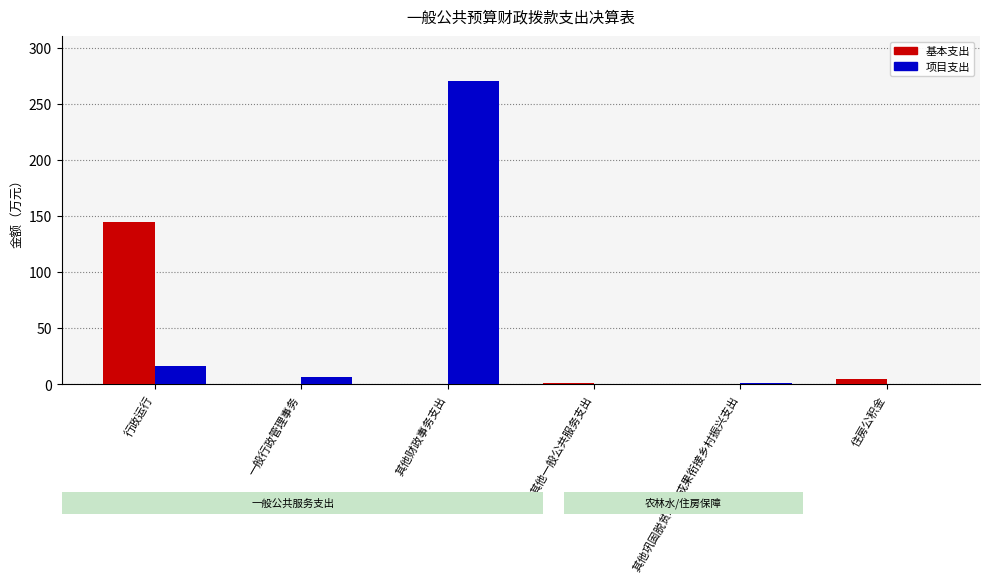

At which category is the sum across all series the highest?

其他财政事务支出